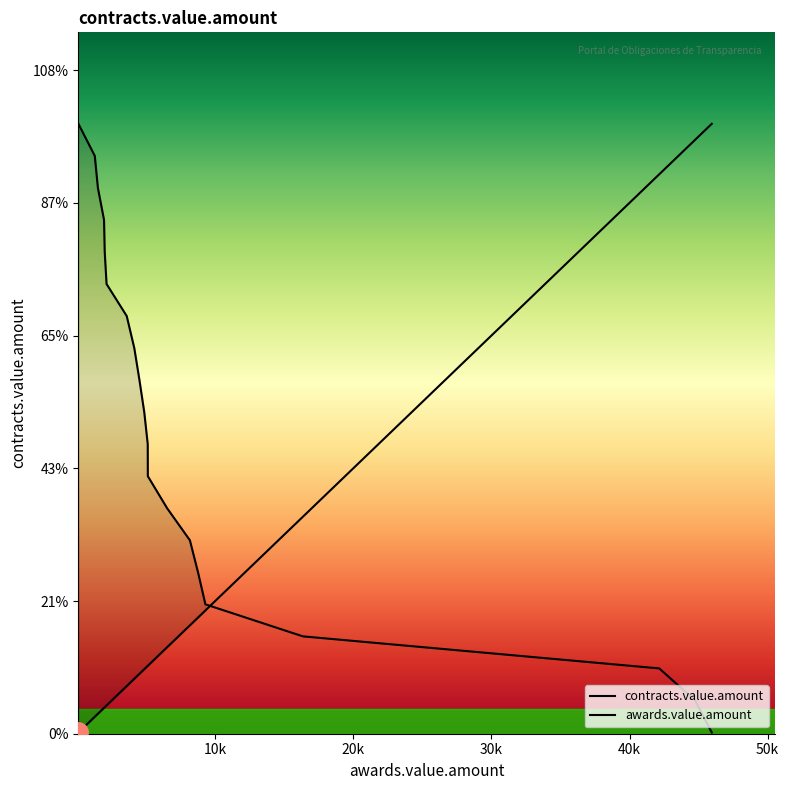

Where is the data nearest to the value 23024?

10